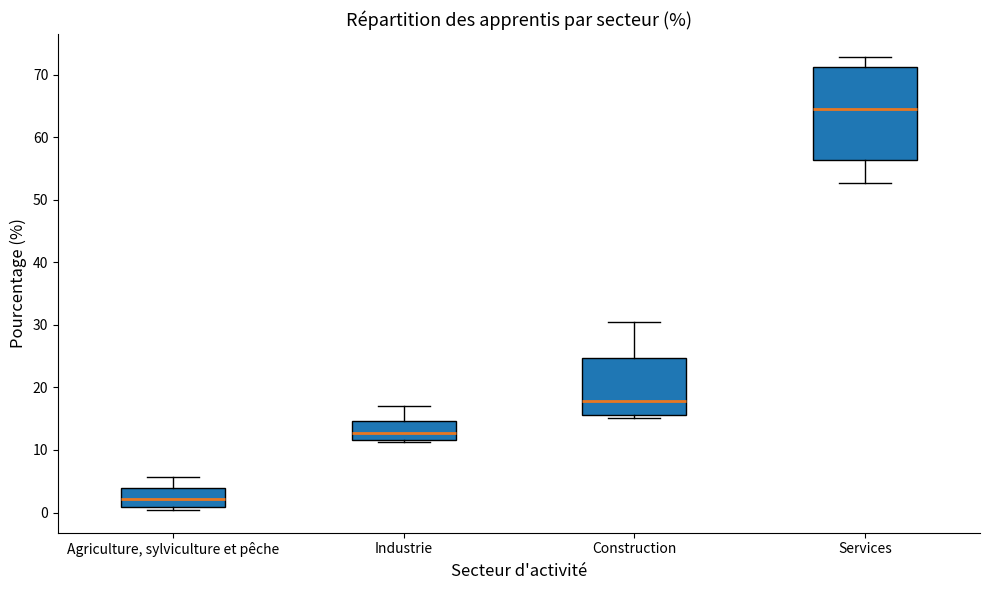

Comparing the boxes themselves (not the whiskers), which one is the tallest?

Services